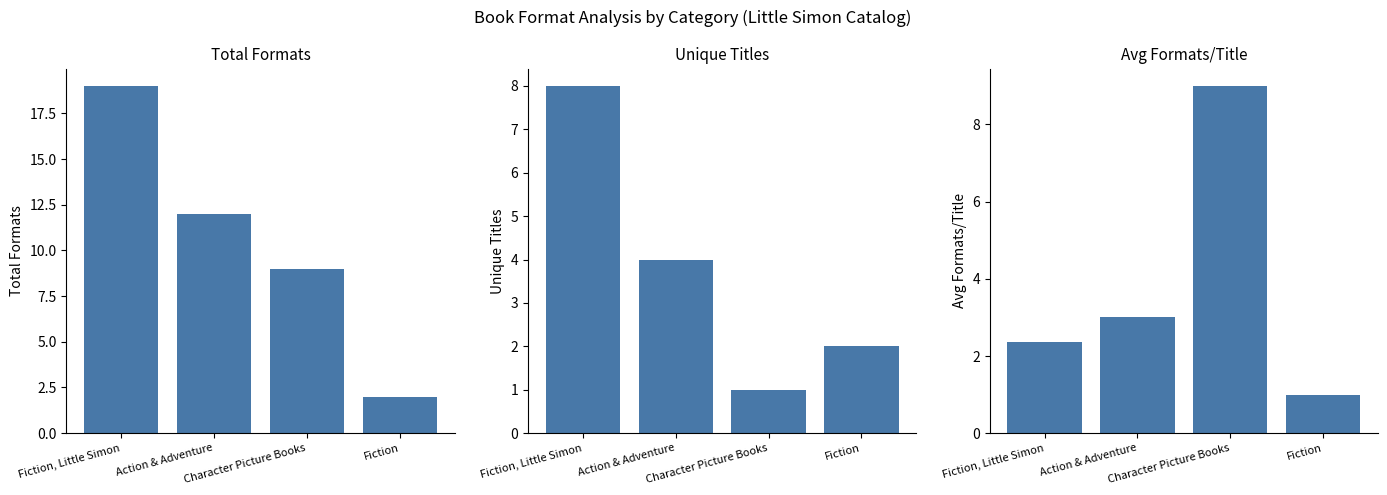

How many bars are there in total?

12